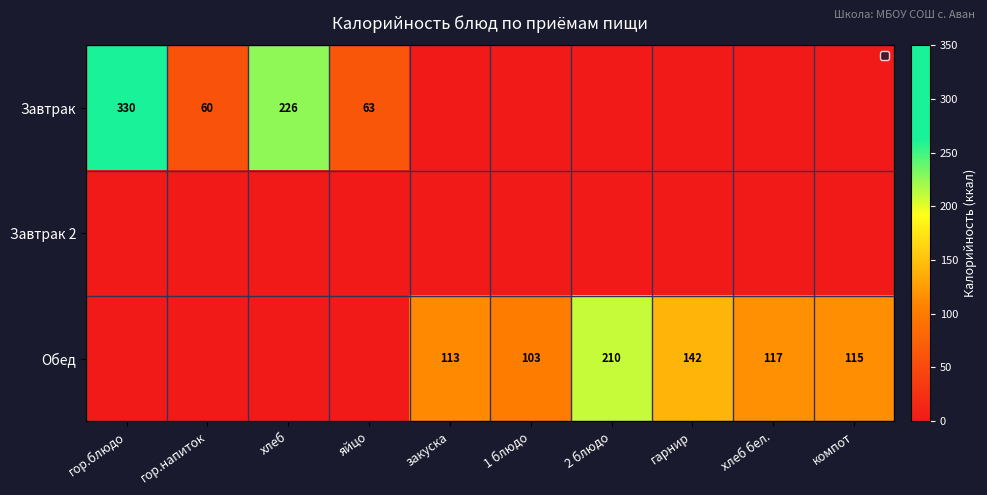

What is the total value across all series at гарнир?

142